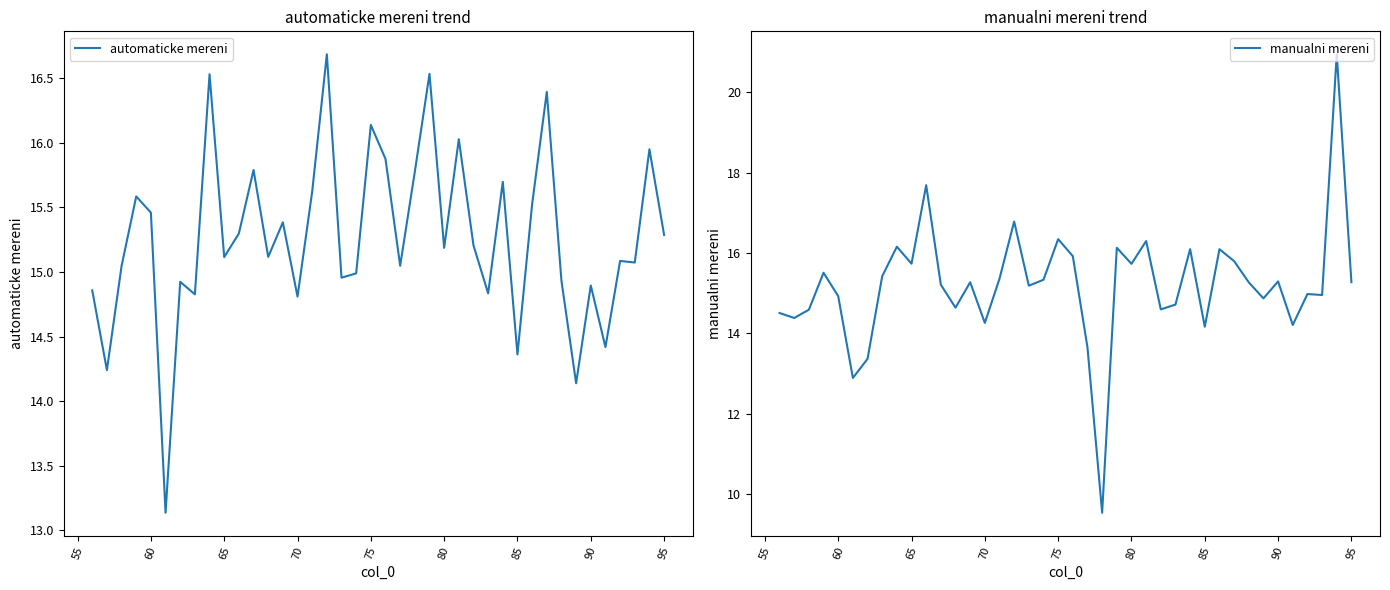

How many values in the automaticke mereni series exceed 15?

26